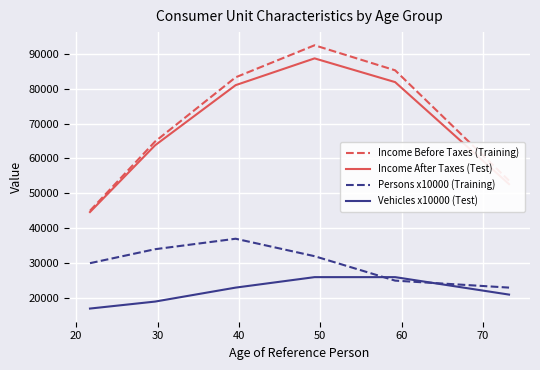

Rank the series by their maximum value, from highest to lowest.

Income Before Taxes (Training), Income After Taxes (Test), Persons x10000 (Training), Vehicles x10000 (Test)